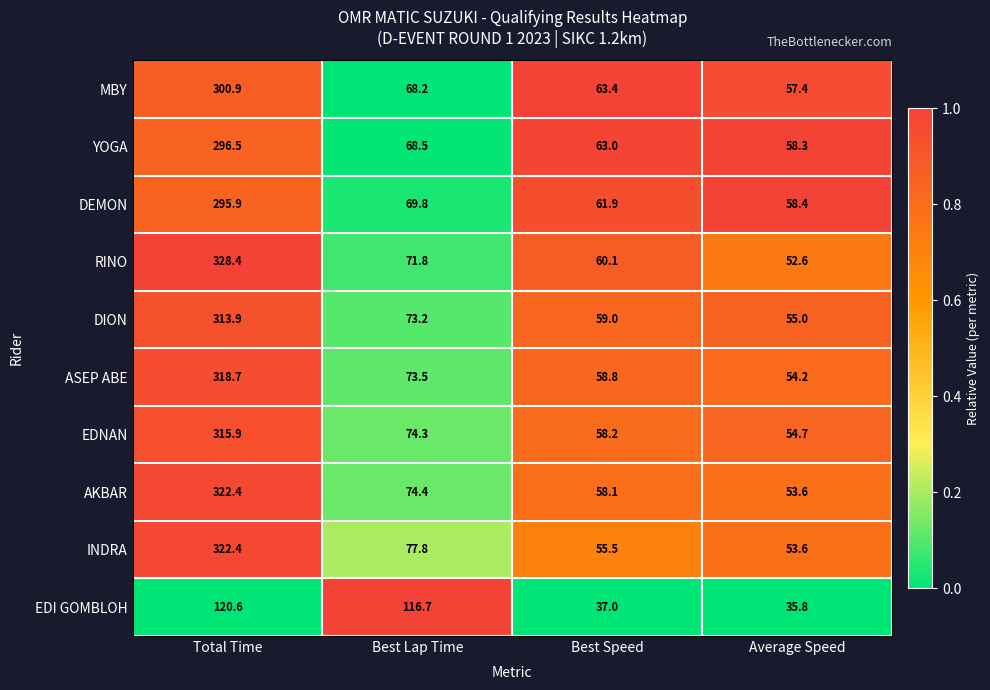

Between Total Time and Average Speed, which series saw the biggest shift?

RINO